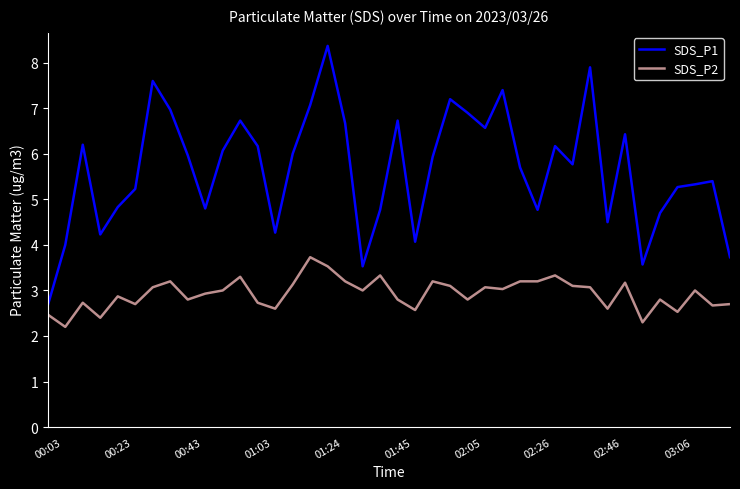

What is the smallest value displayed?

2.2